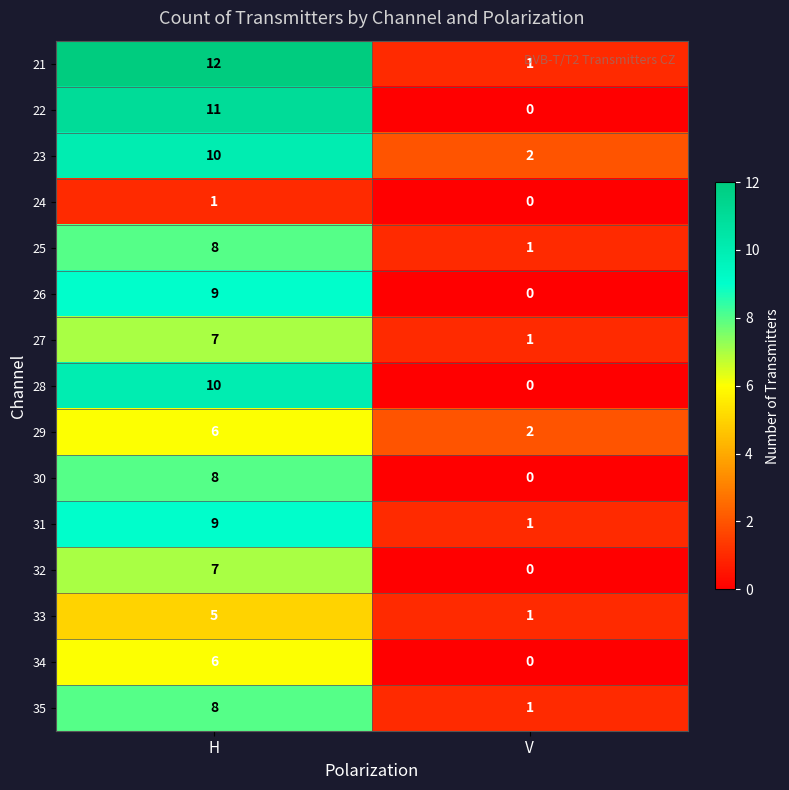

At which category is the sum across all series the highest?

H